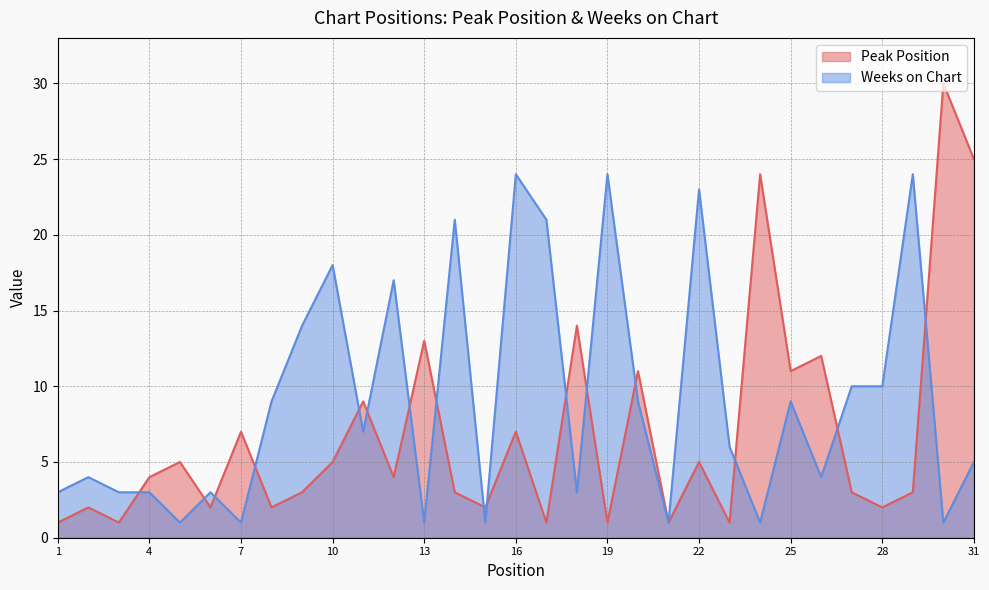

How many categories are shown in the chart?

31